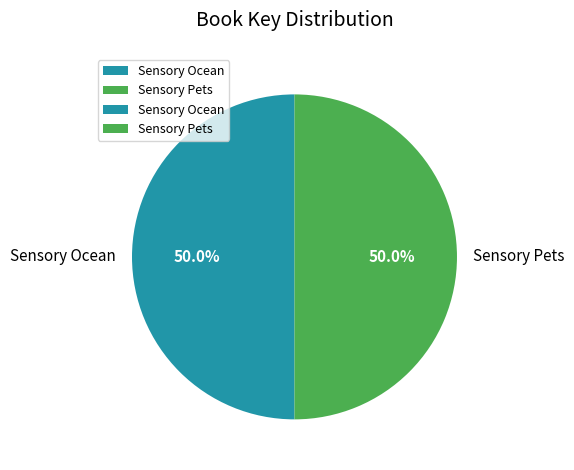

Is the sum of Sensory Pets and Sensory Ocean greater than half?

Yes